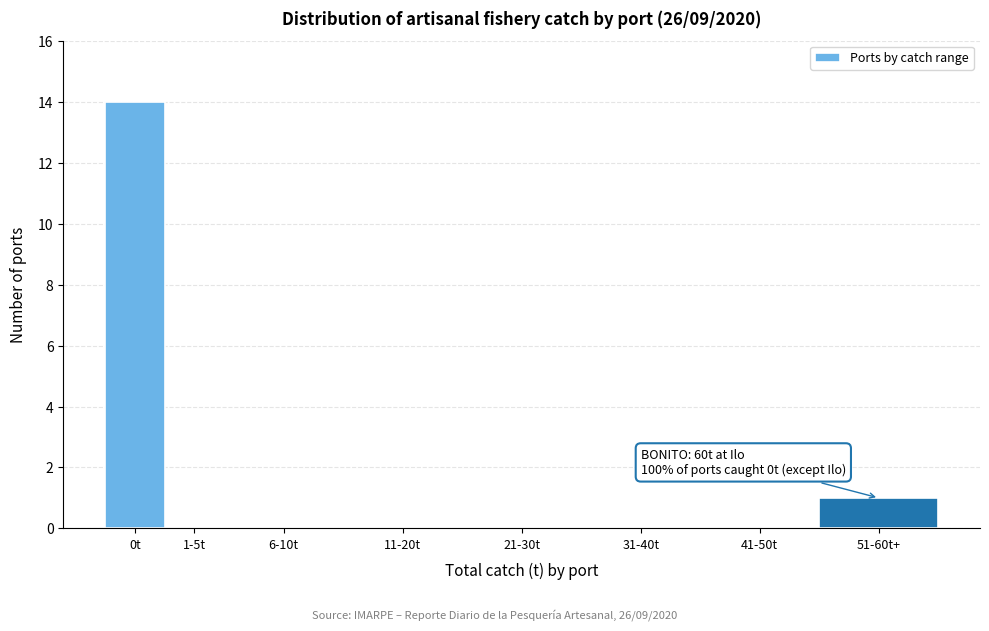

Reading left to right, what are all the values shown in this chart?

0t=14	1-5t=0	6-10t=0	11-20t=0	21-30t=0	31-40t=0	41-50t=0	51-60t+=1